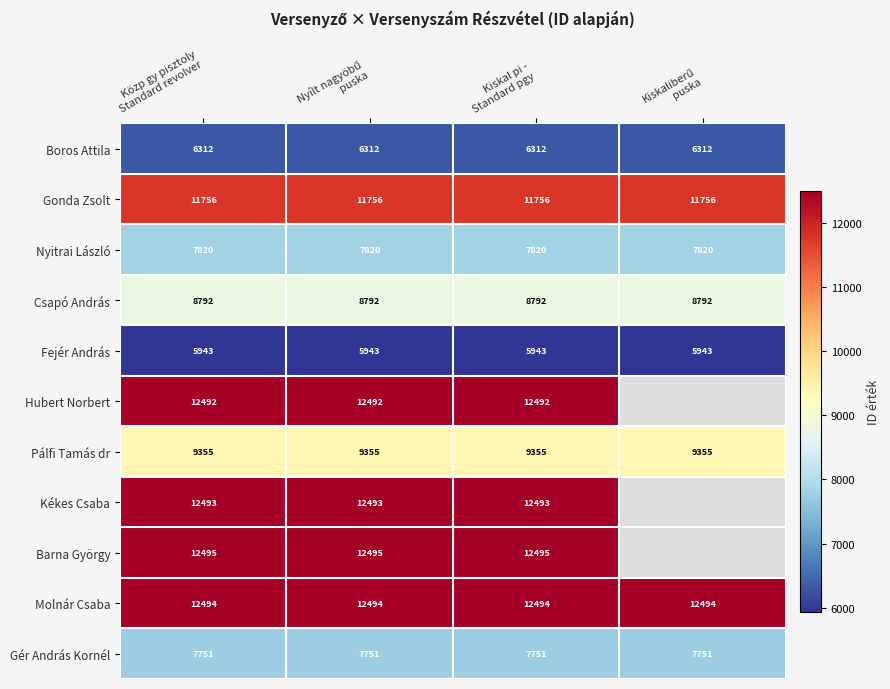

What is the spread (max minus min) of values at Közp gy pisztoly
Standard revolver?

6552